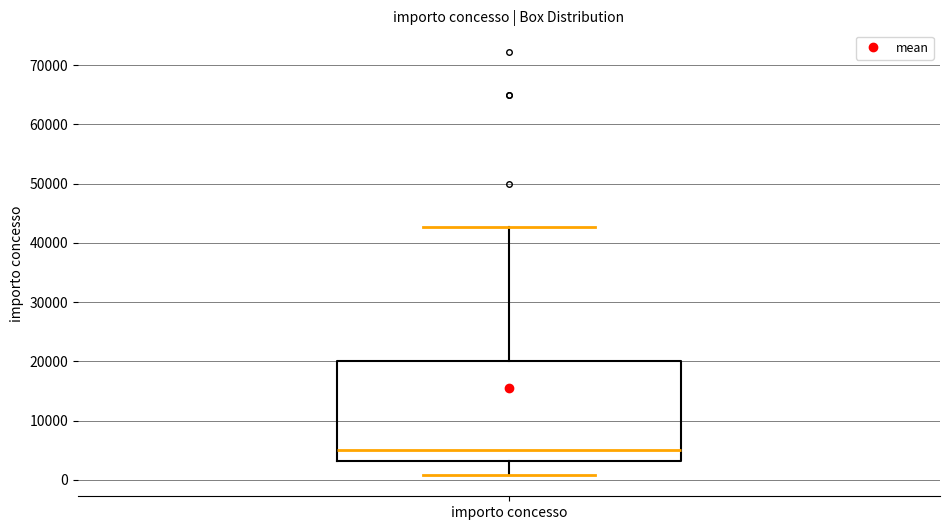

Where does the median line of the box for importo concesso sit on the y-axis? The values are not printed on the chart, so give them approximately, as read against the axis.

5000